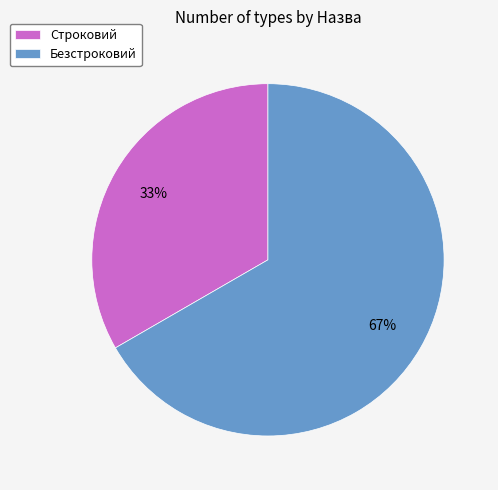

To the nearest percent, what is the combined percentage of Строковий and Безстроковий?

100%